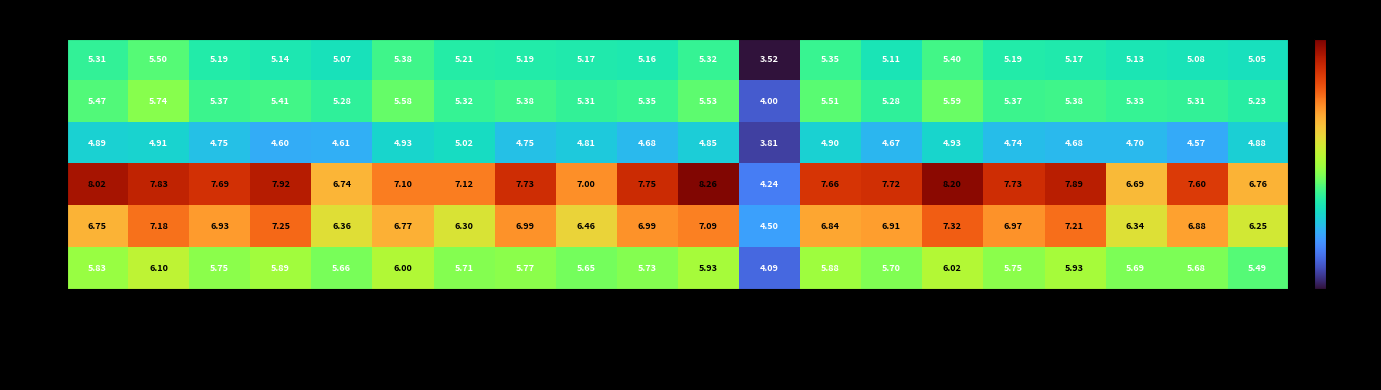

Which series changed the most between DTASelect and IPC_protein?

G3CCC9